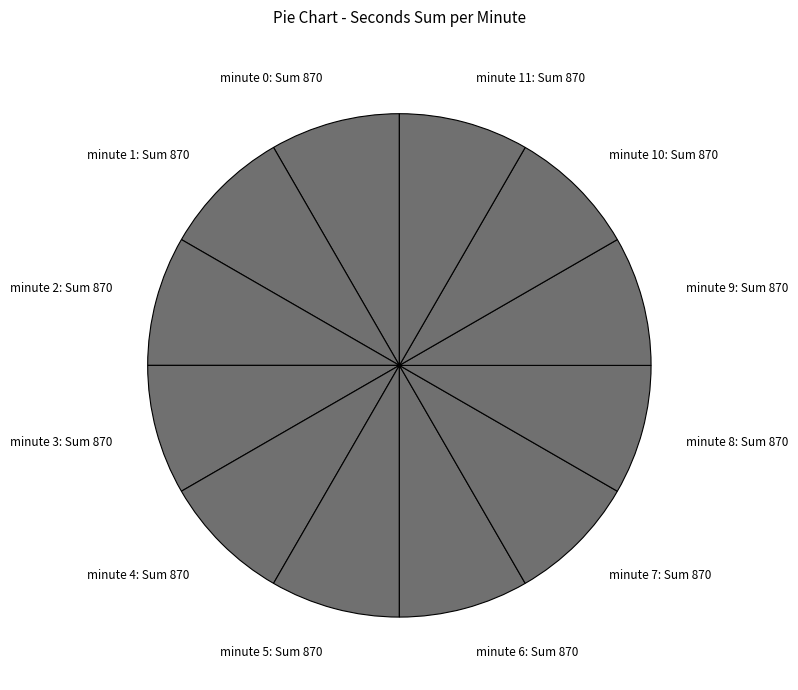

Does minute 0: Sum 870 account for over 50% of the chart?

No